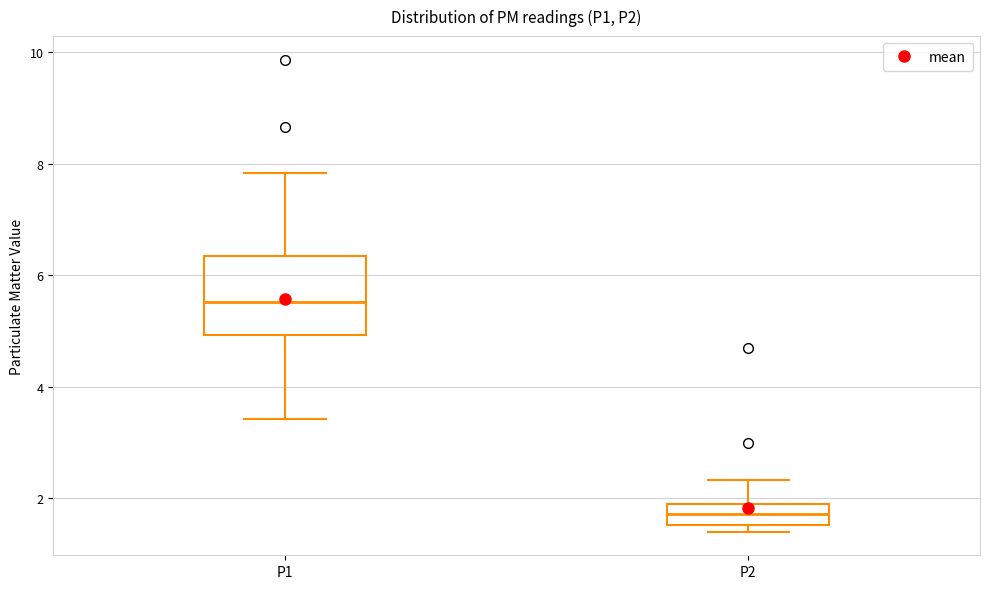

Reading left to right, read every box against the y-axis: the position of its median line, the range the box covers, and the ends of its whiskers. The values are not printed on the chart, so give them approximately, as read against the axis.

P1: median 5.6, box 5.0 to 6.4, whiskers 3.4 to 7.8
P2: median 1.8, box 1.6 to 2.0, whiskers 1.4 to 2.4